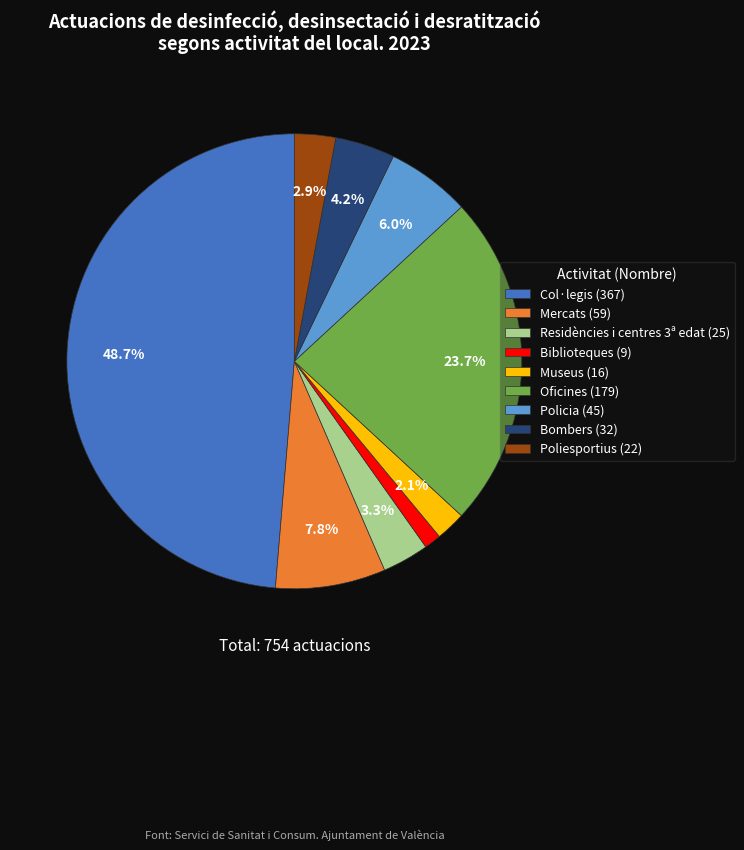

Is the sum of Policia (45) and Biblioteques (9) greater than half?

No